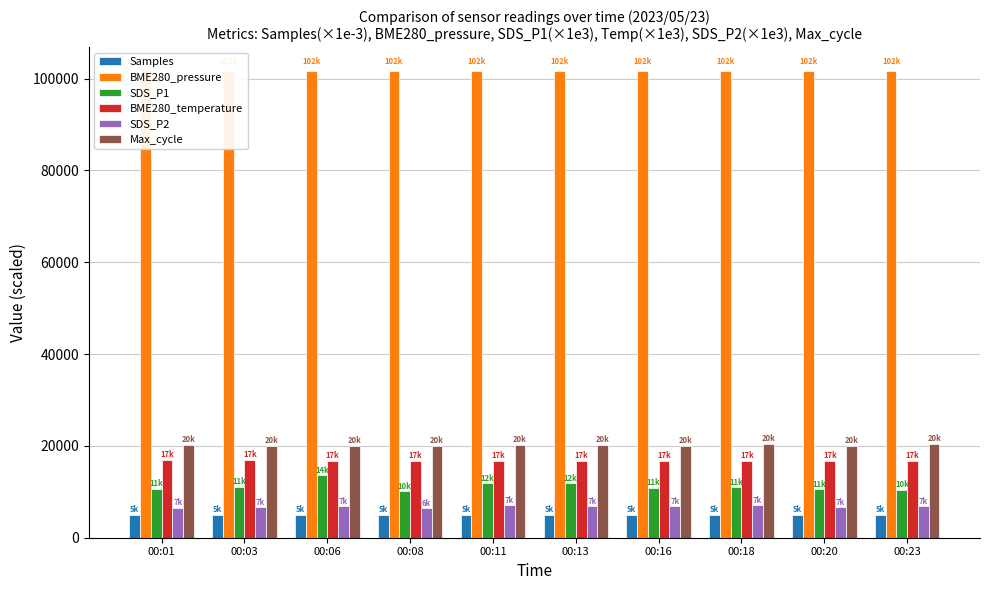

What is the value of the BME280_temperature bar at the 4th from the left?

16740.0